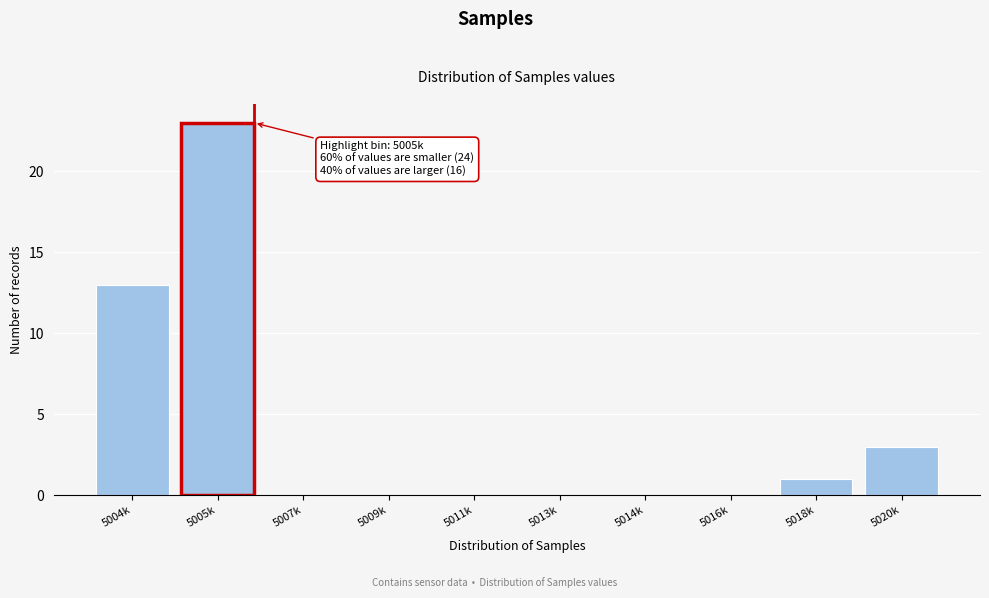

Reading left to right, list all the values displayed in this chart.

5004k=13	5005k=23	5007k=0	5009k=0	5011k=0	5013k=0	5014k=0	5016k=0	5018k=1	5020k=3